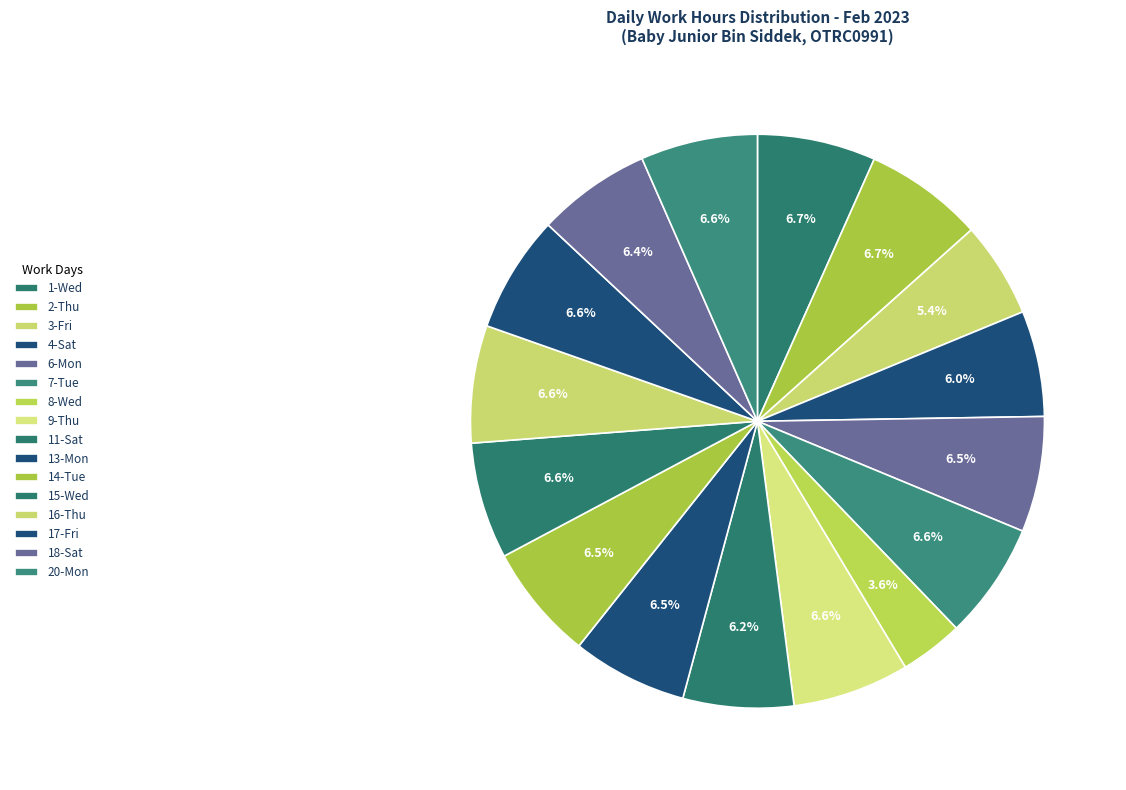

How many segments does this pie chart have?

16